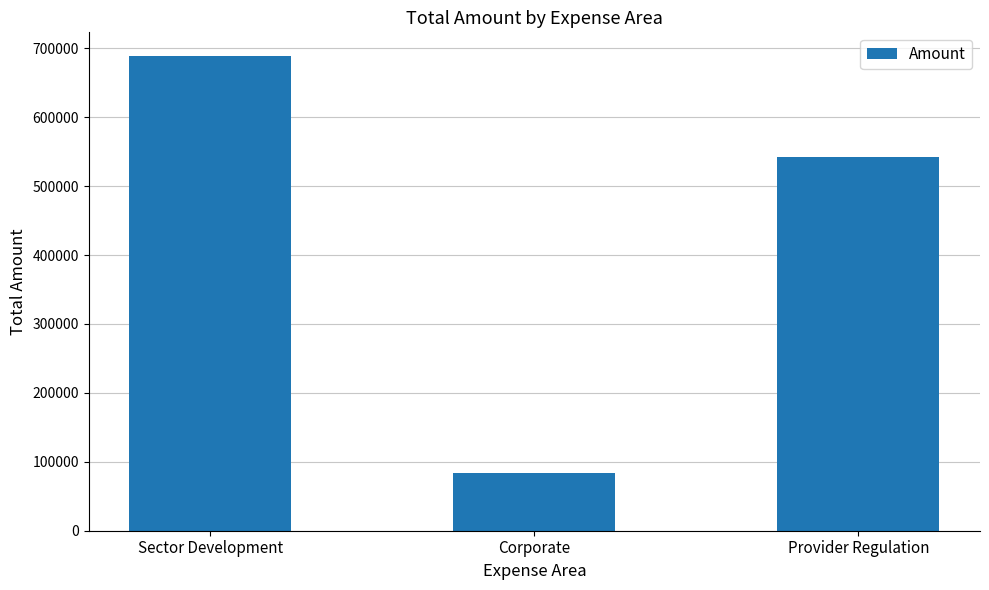

Reading left to right, what are all the values shown in this chart?

Sector Development=688783.5	Corporate=83395.1	Provider Regulation=542908.0